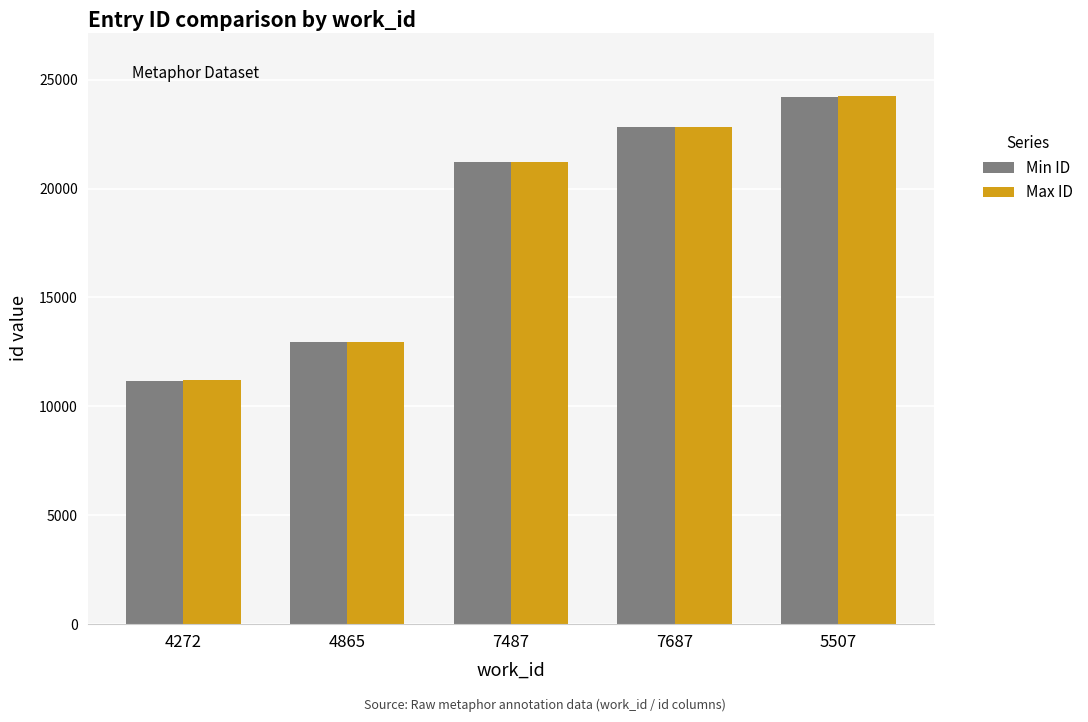

Is the value of Max ID at 4865 greater than the value of Min ID at 4272?

Yes